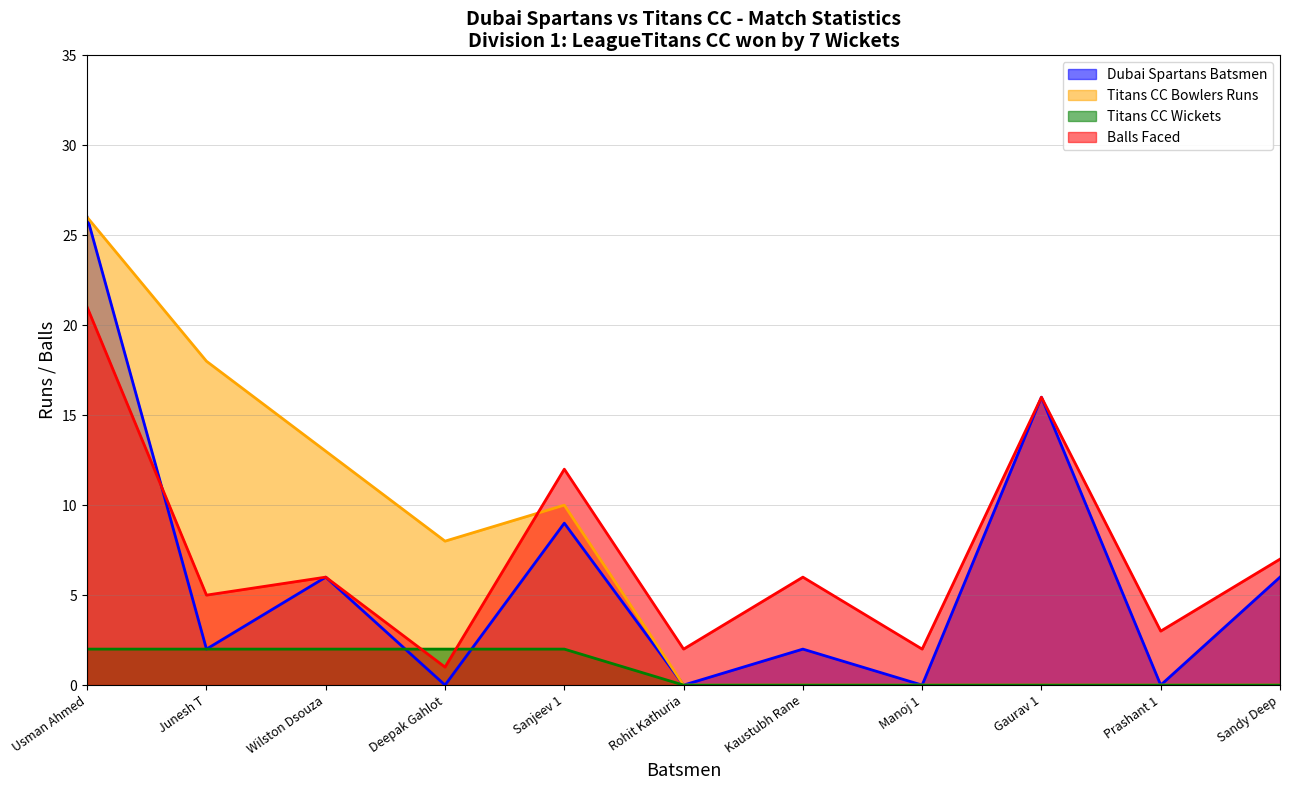

What position from the left is Kaustubh Rane?

7